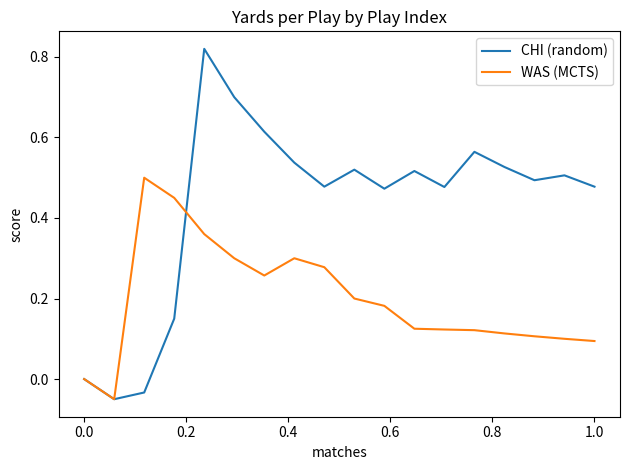

Is this an area chart (filled region under the line)?

No